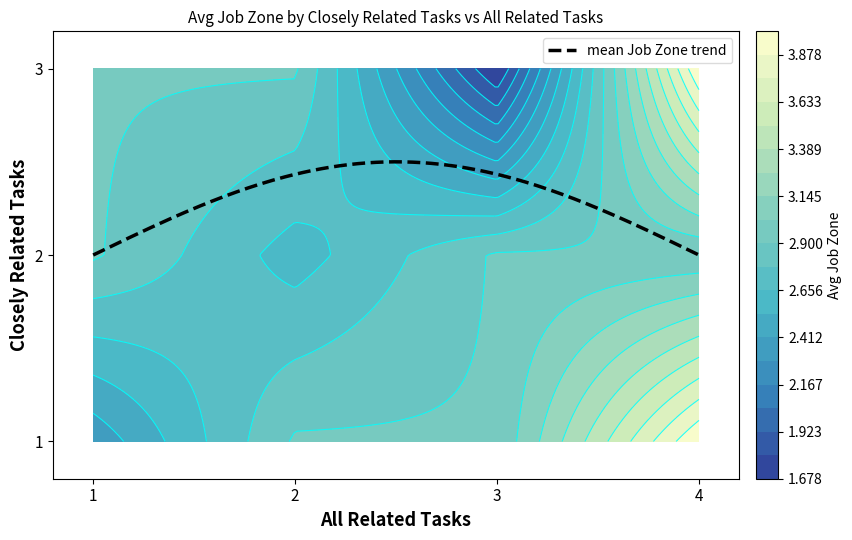

What is the sum of the 3 values at 1 and 2?

3